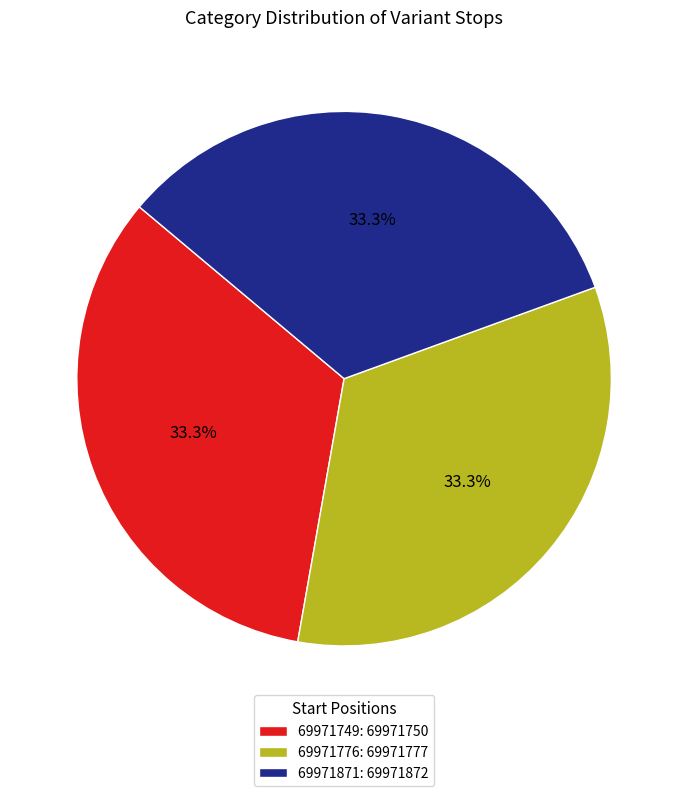

To the nearest percent, what is the combined percentage of 69971871 and 69971749?

67%